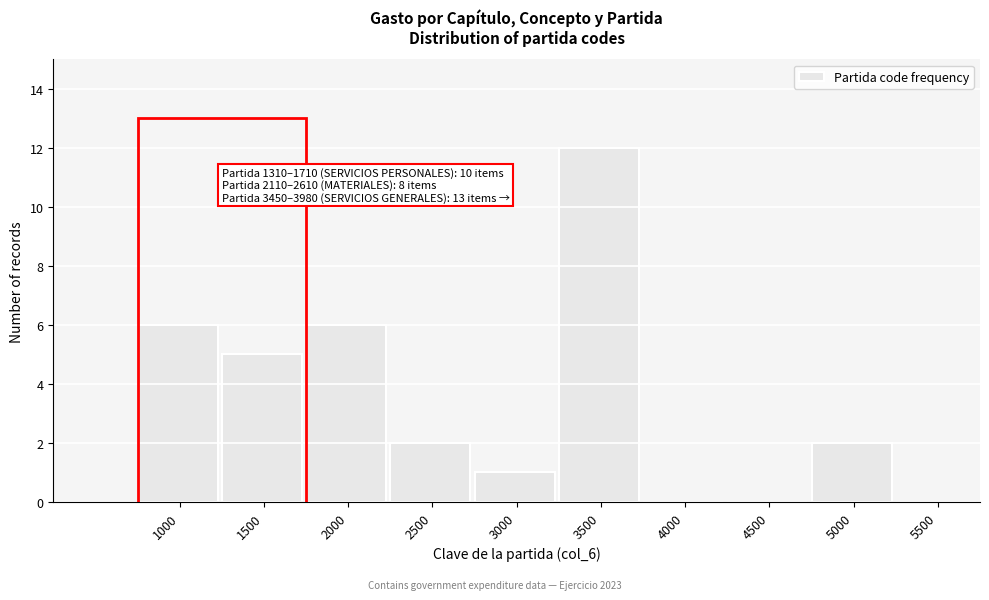

Reading left to right, what are all the values shown in this chart?

1000=6	1500=5	2000=6	2500=2	3000=1	3500=12	4000=0	4500=0	5000=2	5500=0